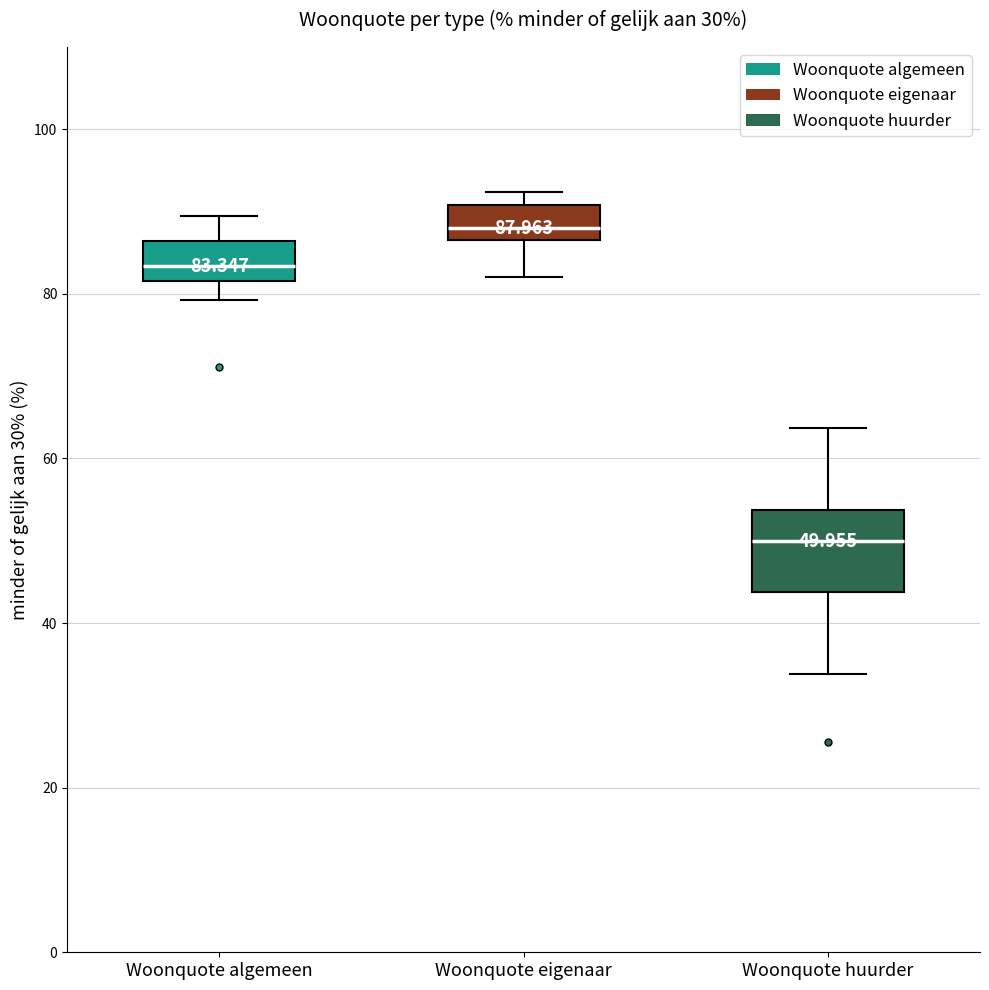

Which box is the tallest, from its lower edge to its upper edge?

Woonquote huurder